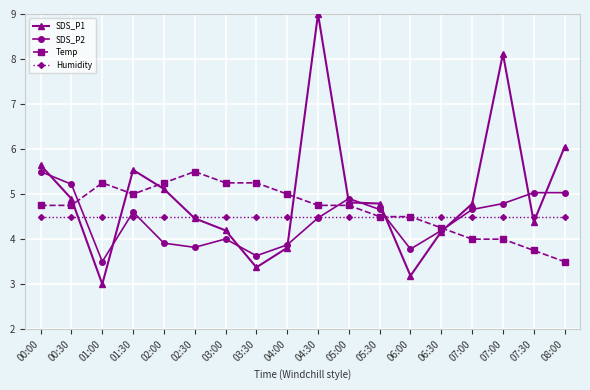

How many intersections are there between Humidity and Temp?

1